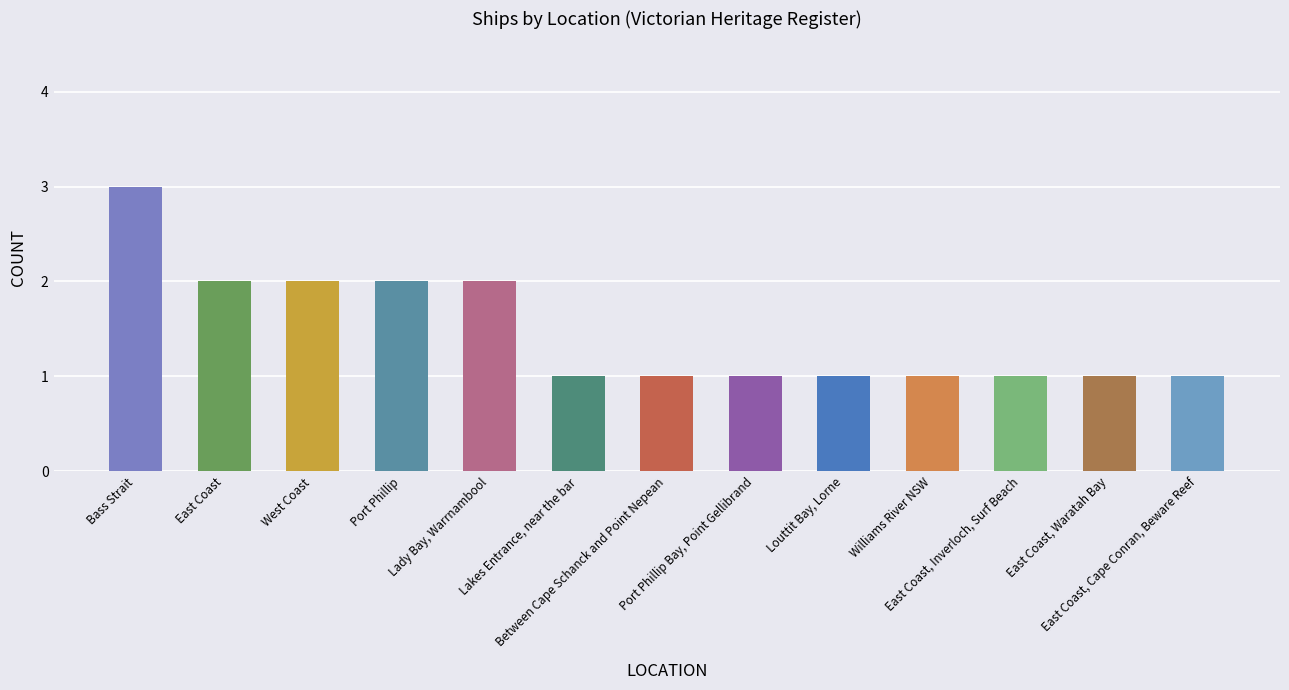

Count the values in the range 1 to 2.

12